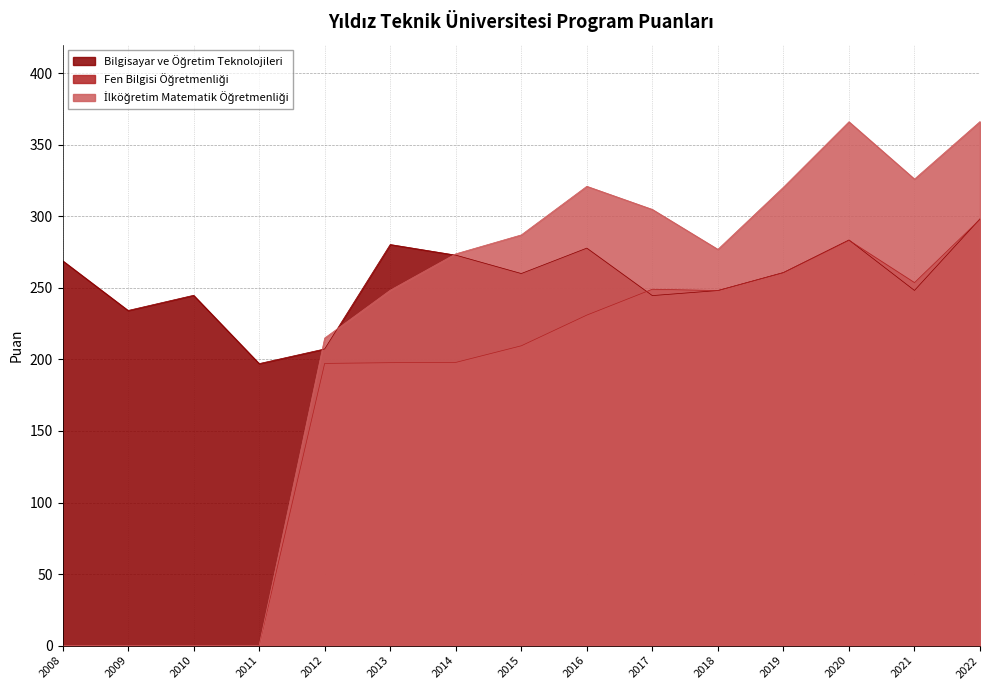

Does the chart display data point markers on the line(s)?

No